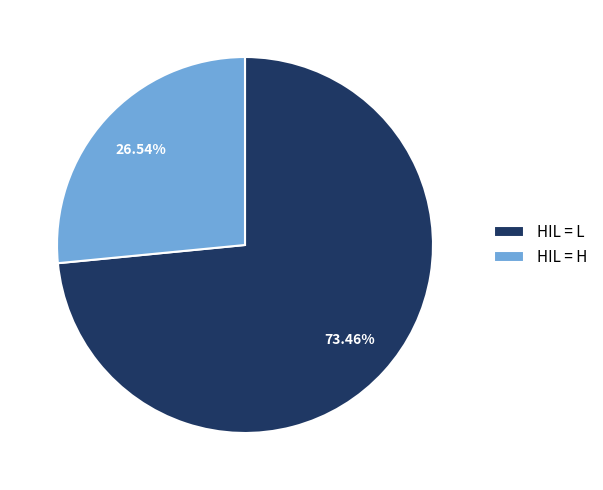

How many slices are in this pie chart?

2